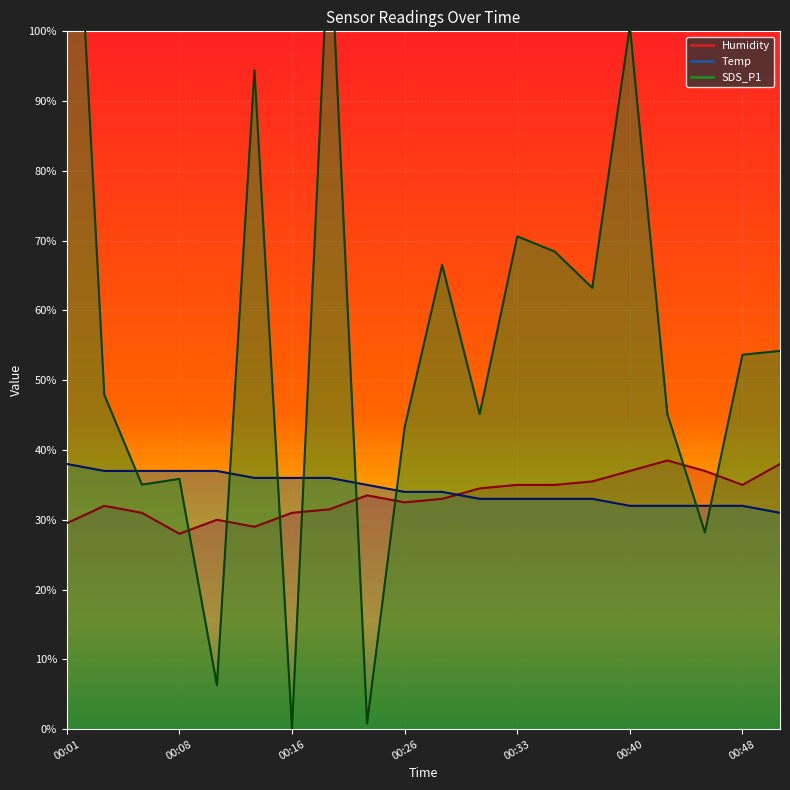

Rank the series by their maximum value, from lowest to highest.

Temp, Humidity, SDS_P1